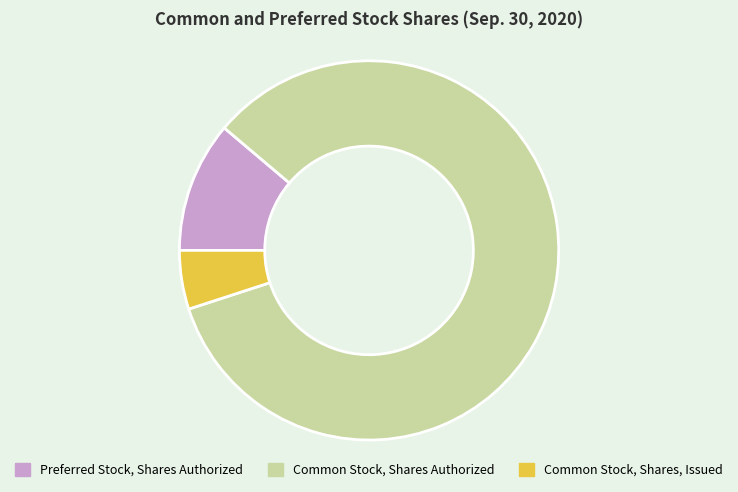

Is Preferred Stock, Shares Authorized the majority of the pie?

No